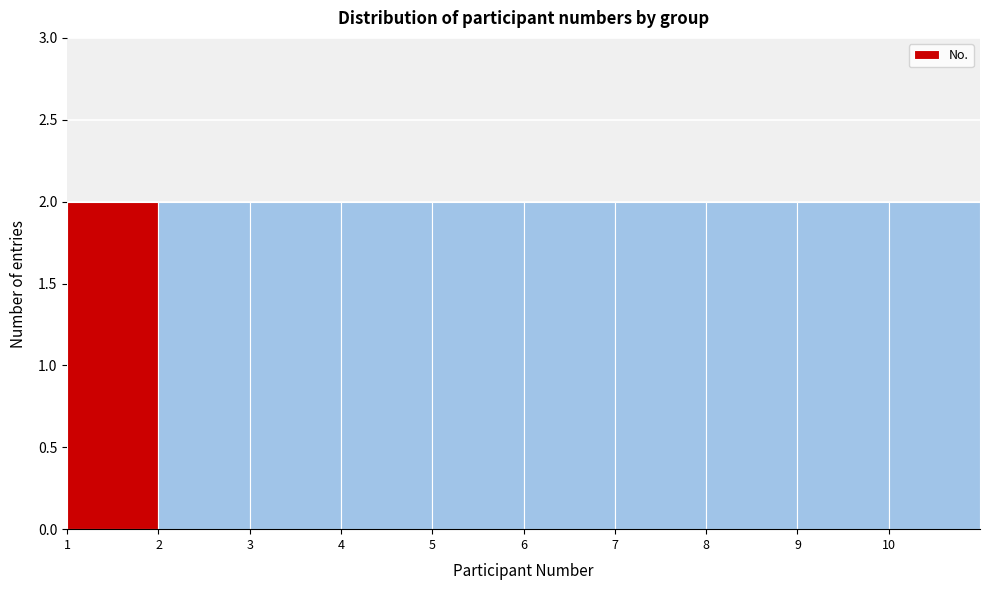

What is the height of the bar covering 5 to 6 on the x-axis? The values are not printed on the chart, so give them approximately, as read against the axis.

2